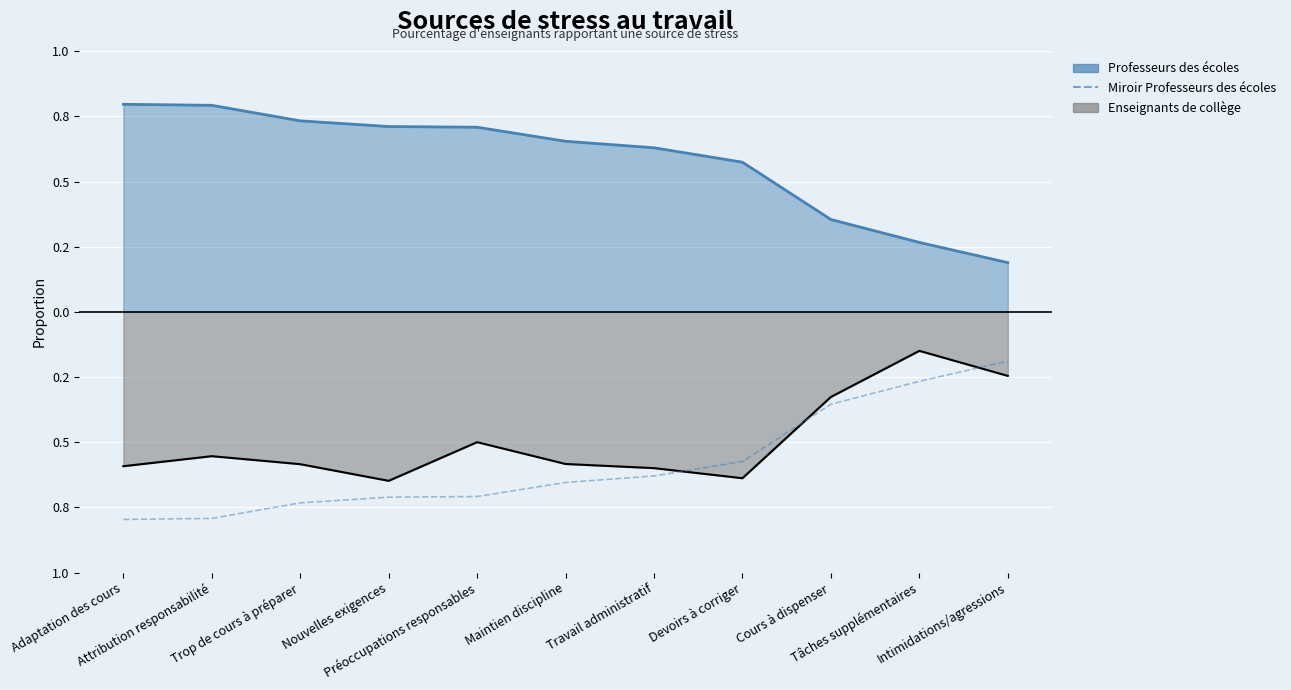

What is the label of the 8th point from the left?

Devoirs à corriger